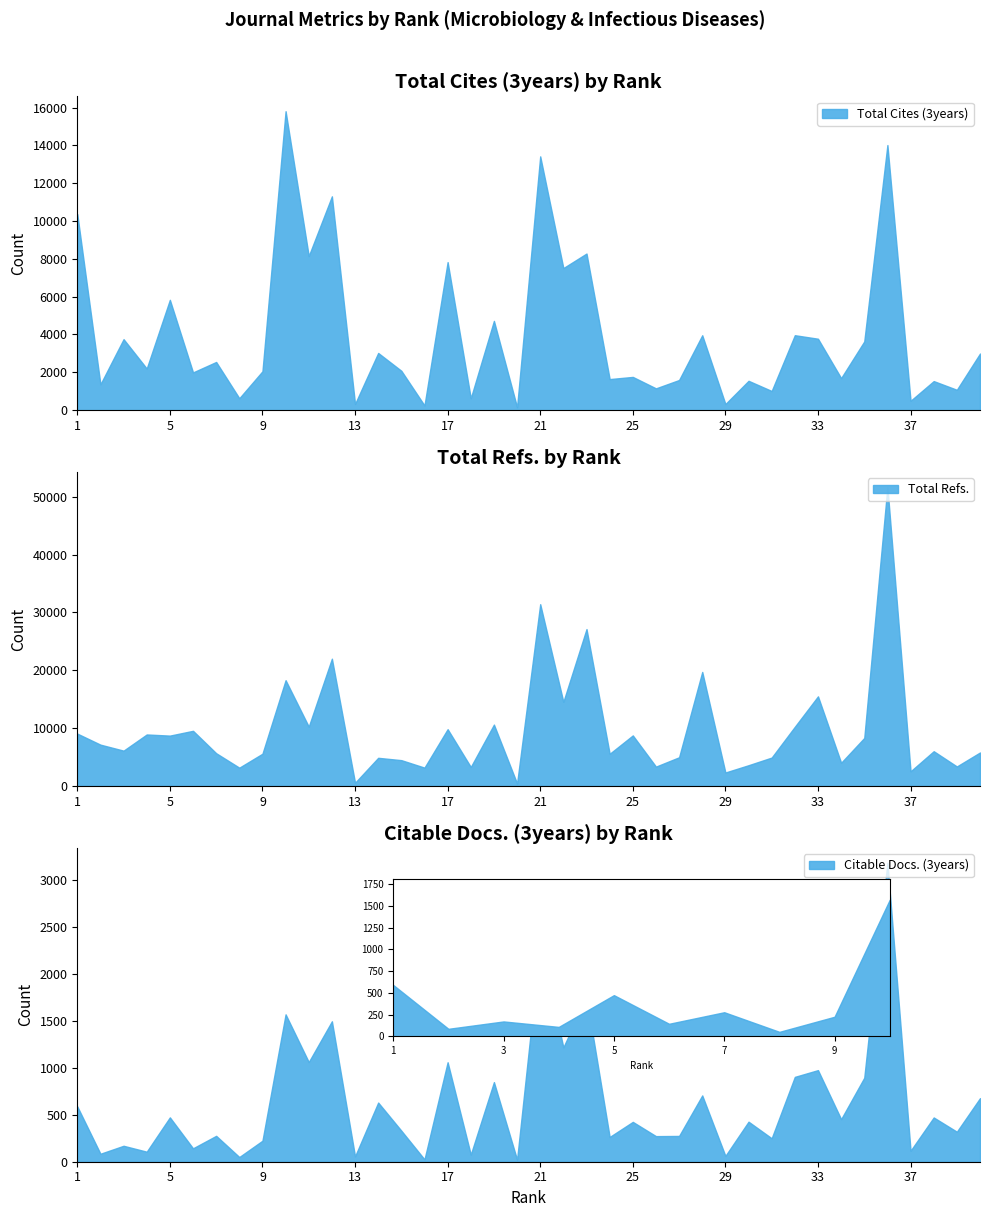

What is the spread (max minus min) of values at 13?

487